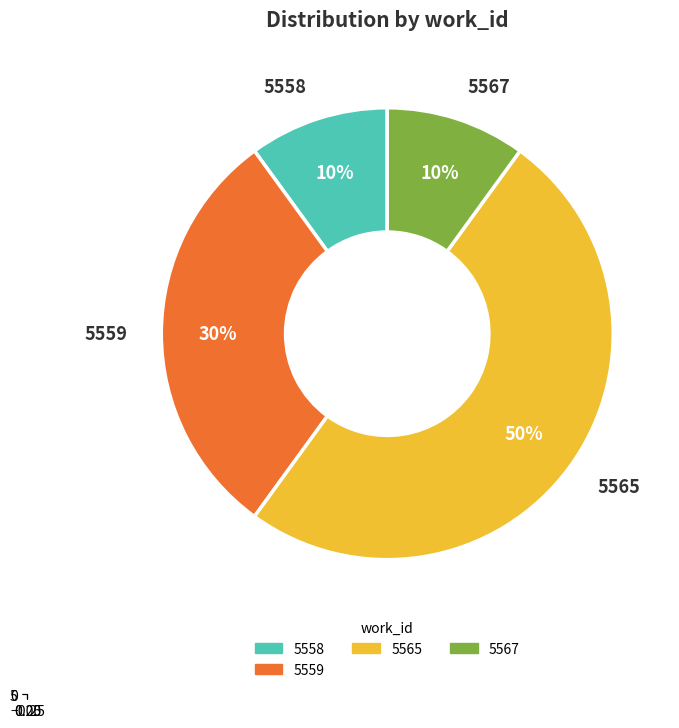

Is 14852 the majority of the pie?

No